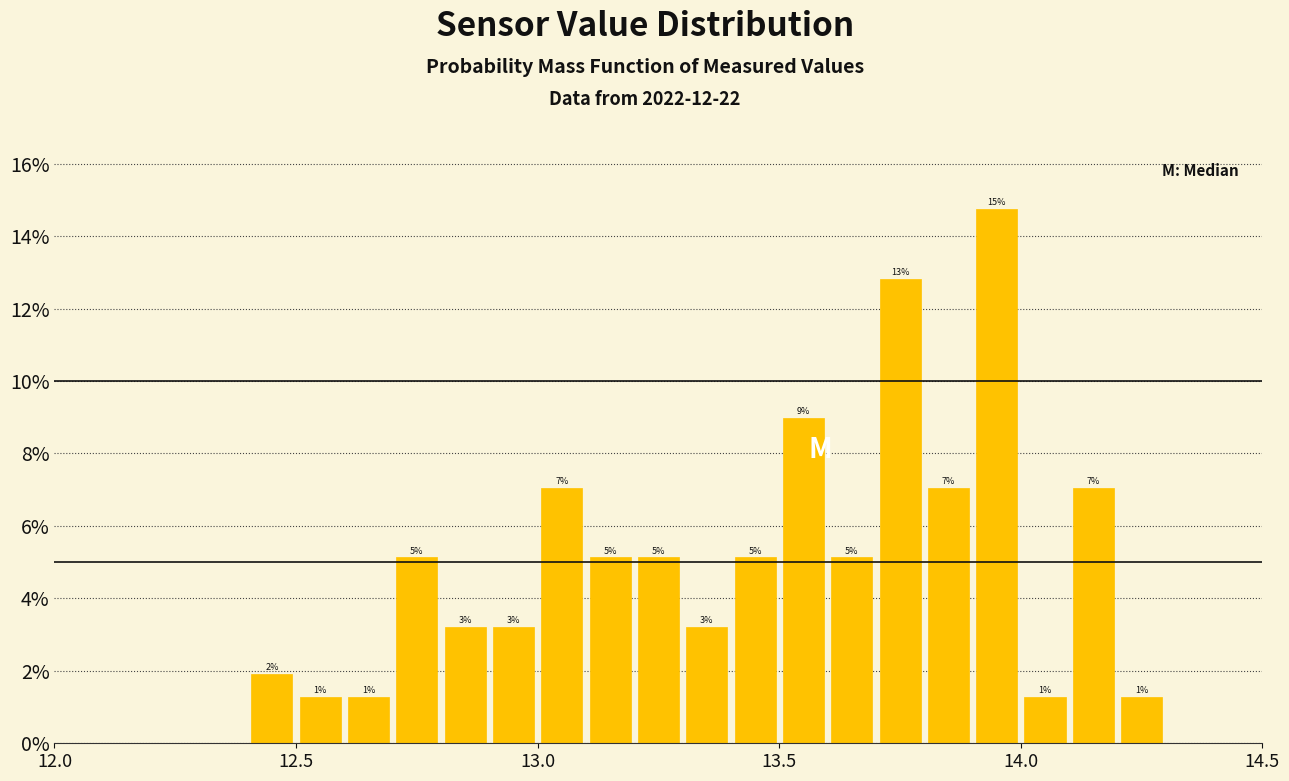

Around what value on the x-axis is the tallest bar? Give the approximate position of its centre, as read against the axis.

13.95